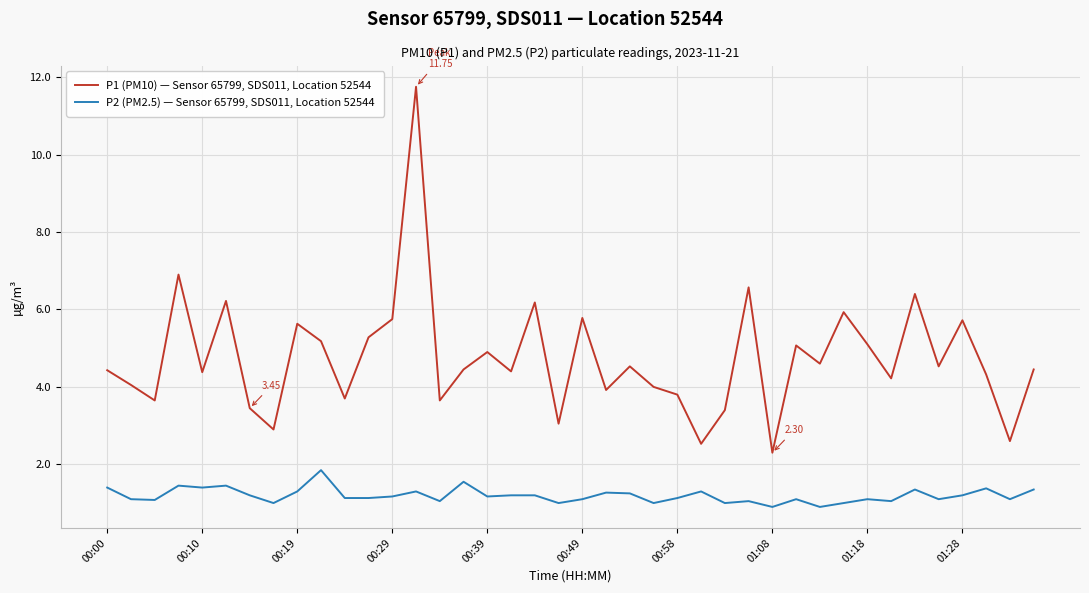

Which series has the largest total across all categories?

P1 (PM10) — Sensor 65799, SDS011, Location 52544